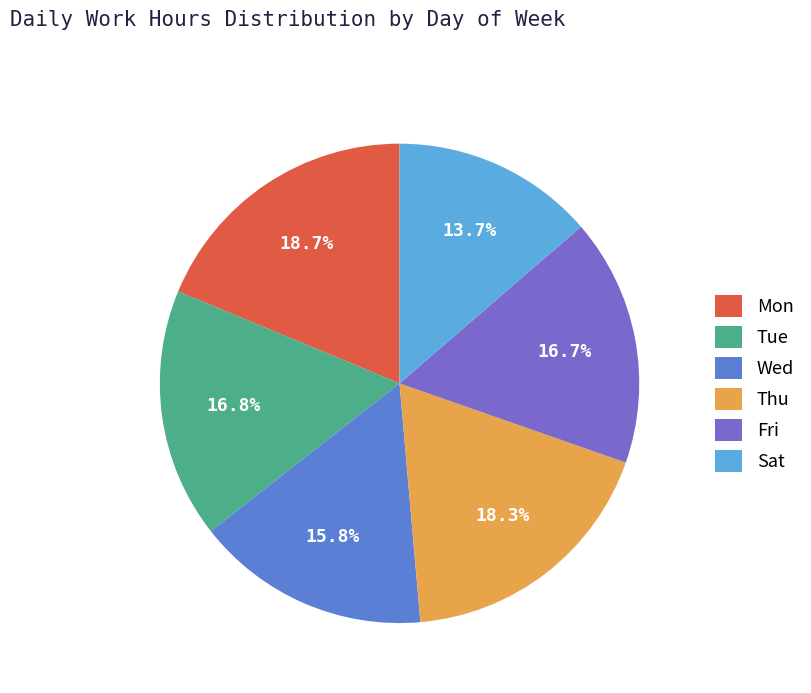

Which has a higher value, Sat or Mon?

Mon